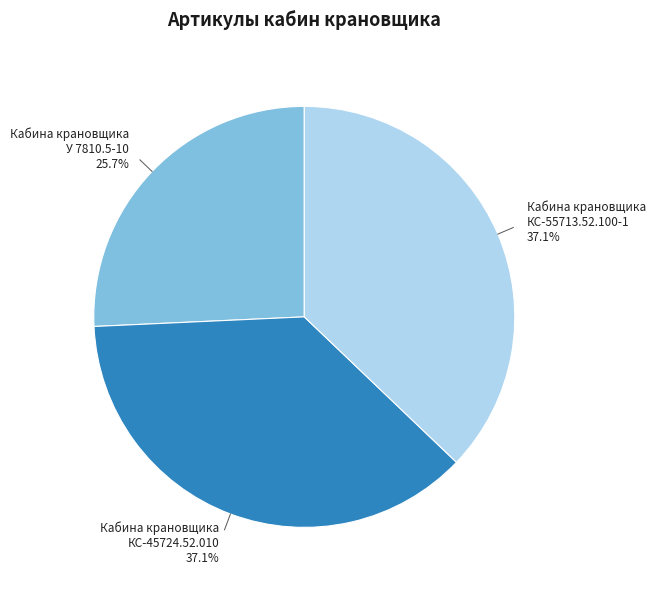

Approximately how many times larger is the value at Кабина крановщика КС-55713.52.100-1 compared to Кабина крановщика КС-45724.52.010?

1.0